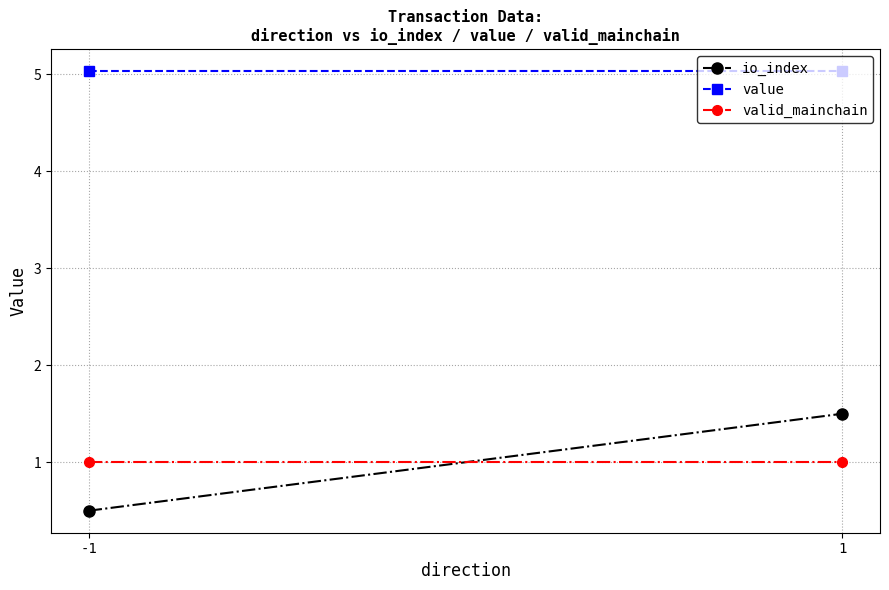

What is the total value across all series at -1?

6.5